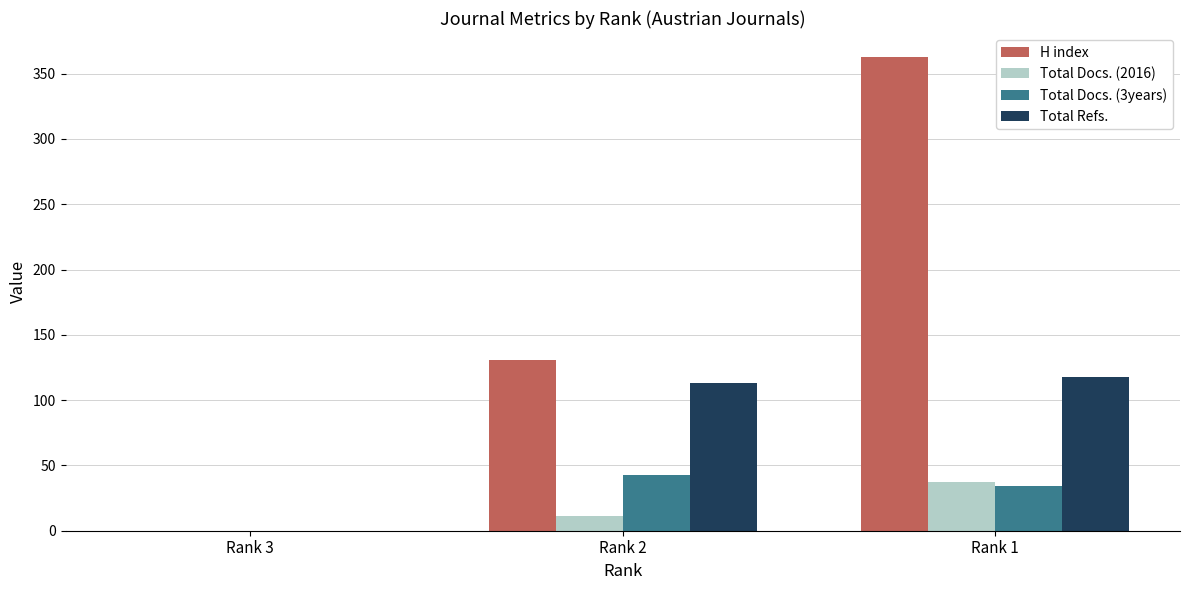

At which label does Total Docs. (3years) reach its peak?

Rank 2